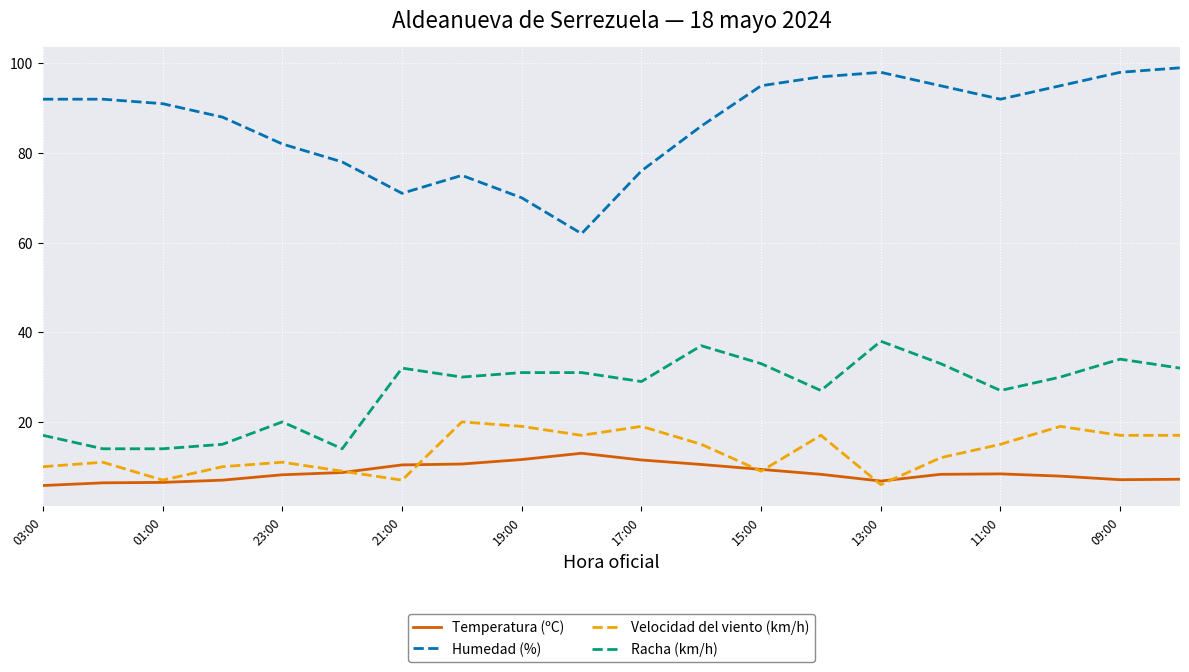

List the series in order of their peak value, highest first.

Humedad (%), Racha (km/h), Velocidad del viento (km/h), Temperatura (ºC)